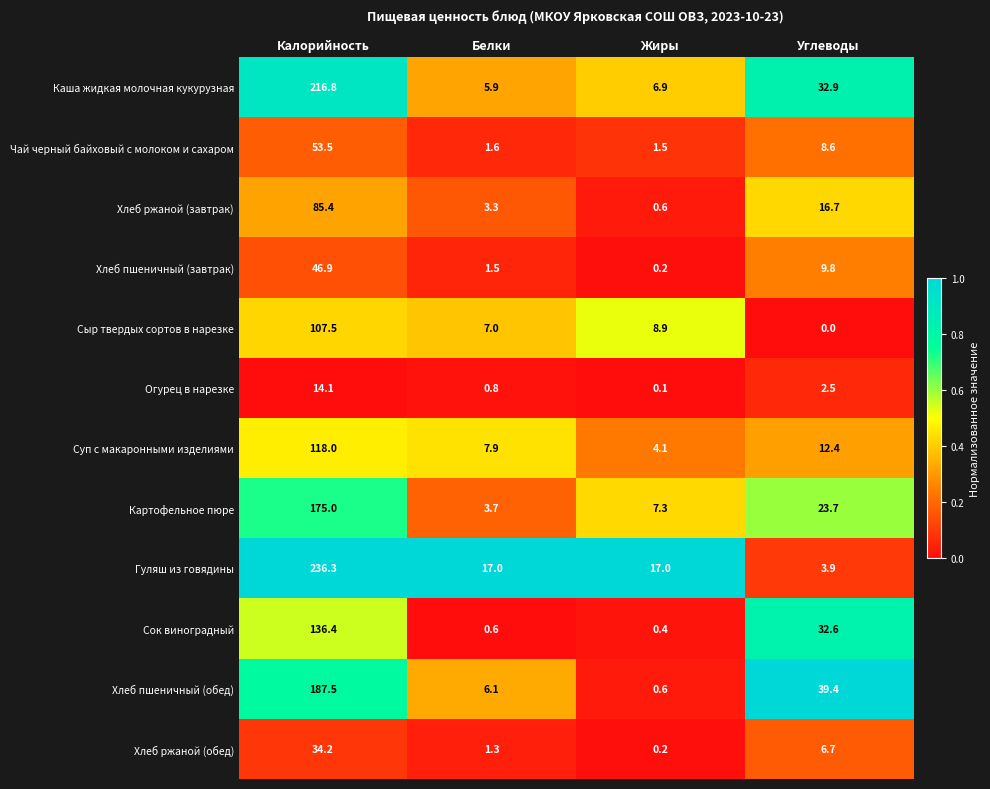

True or false: Сок виноградный has a value of 203.9 at Калорийность.

False